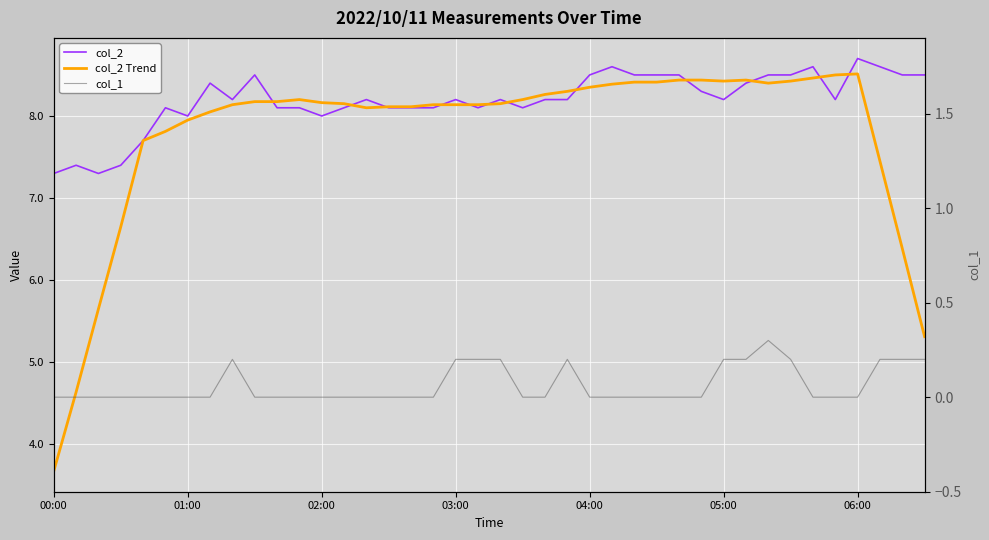

At which category does col_2 Trend reach its first local peak?

9